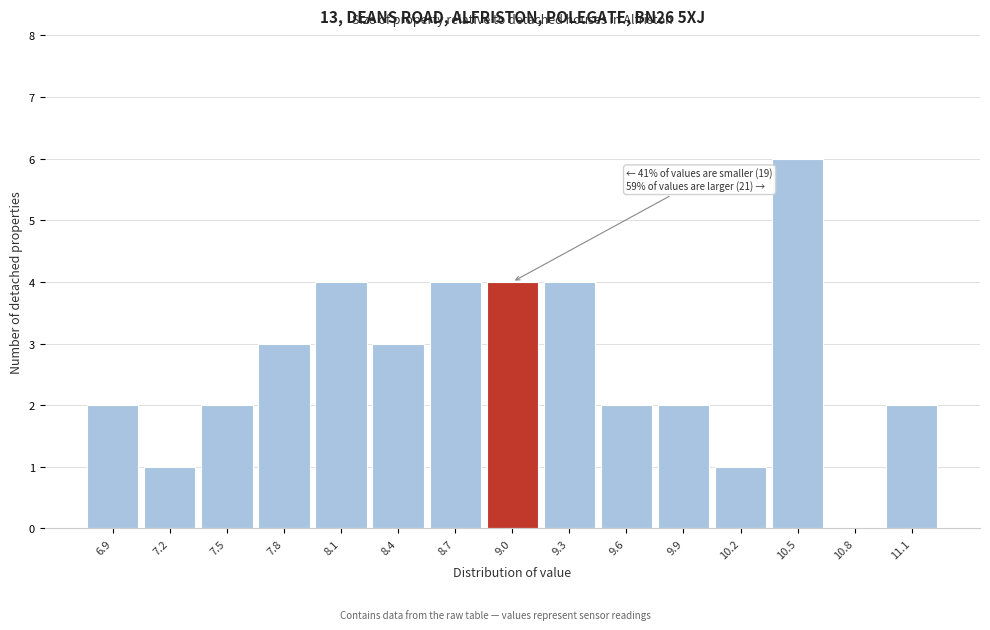

Which range on the x-axis has the tallest bar?

10.35 to 10.65